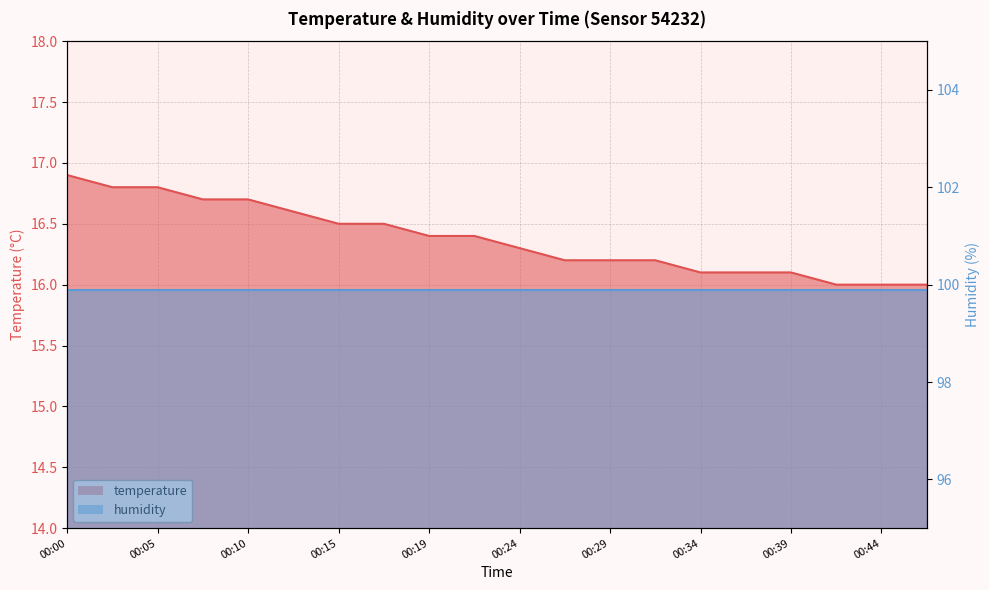

The value at 00:24 is 5.4. True or false?

False